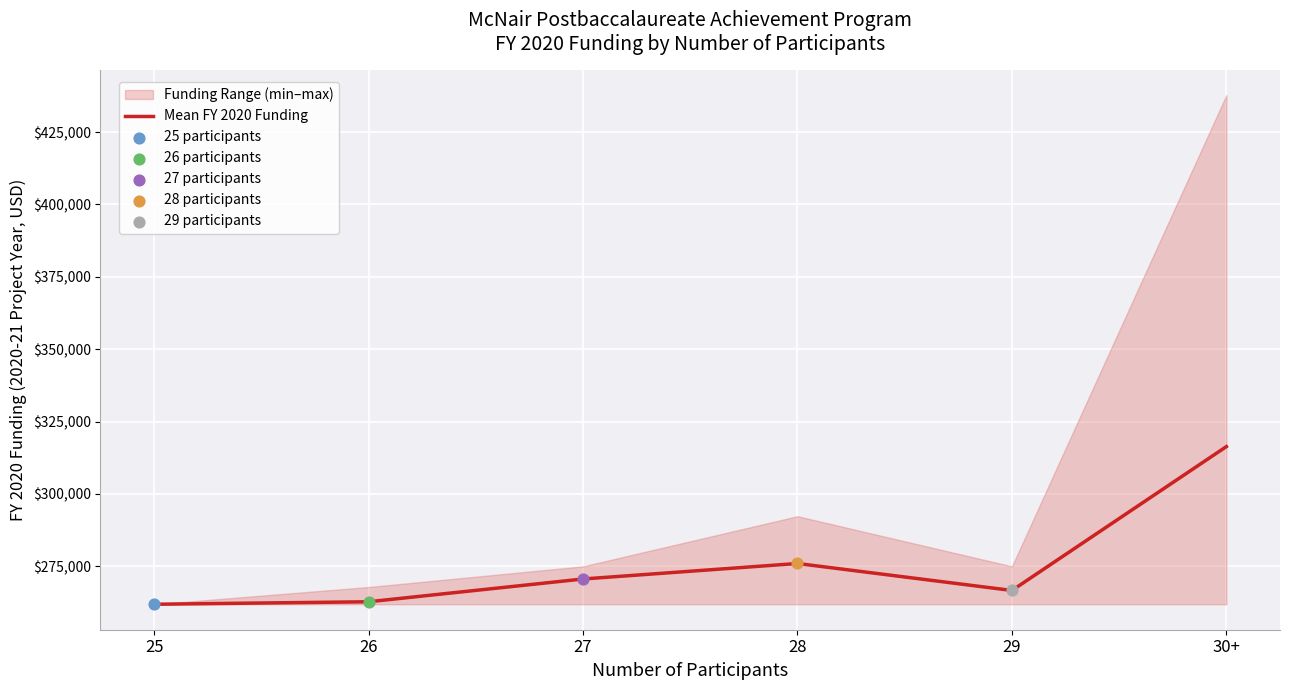

What is the change in value from 25 to 29?

+4761.9